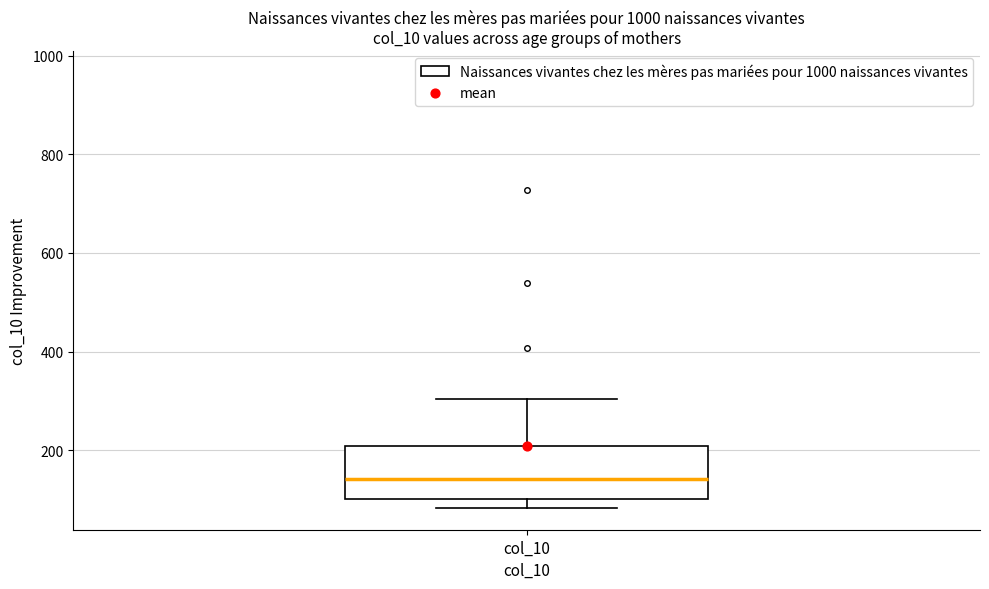

Read this box plot against the y-axis: the position of the median line, the range covered by the box, and the ends of both whiskers. The values are not printed on the chart, so give them approximately, as read against the axis.

median 140, box 100 to 200, whiskers 80 to 300